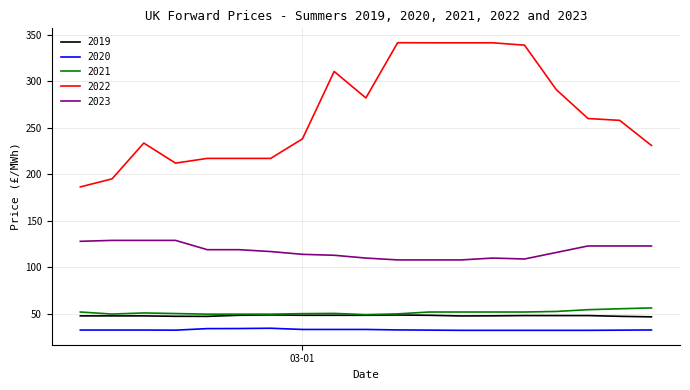

Rank the series by their maximum value, from highest to lowest.

2022, 2023, 2021, 2019, 2020